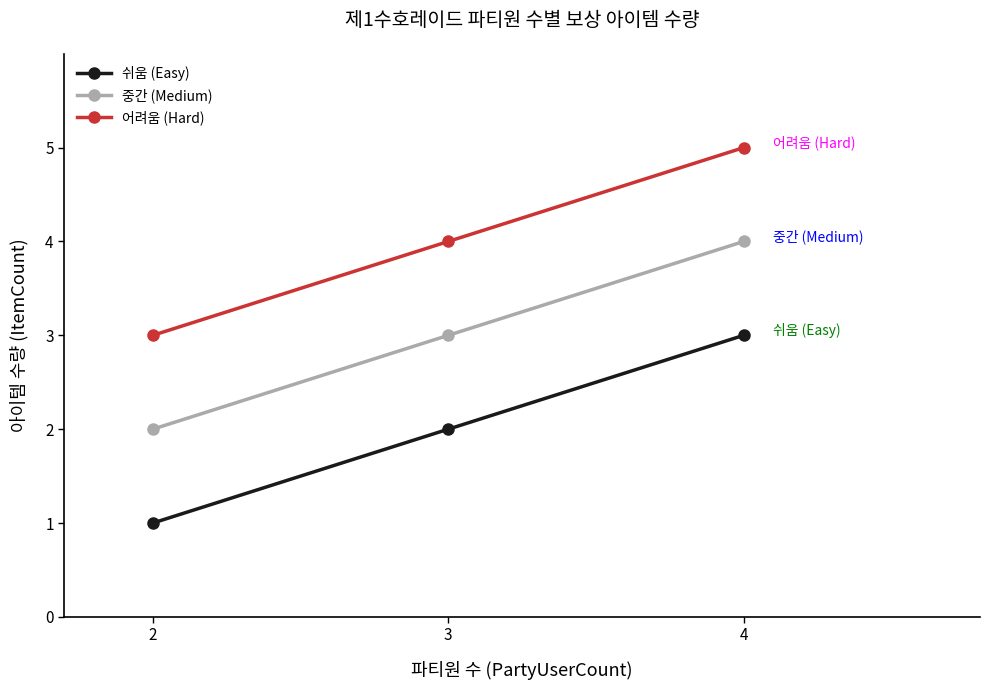

How many 중간 (Medium) values are between 2 and 4?

3